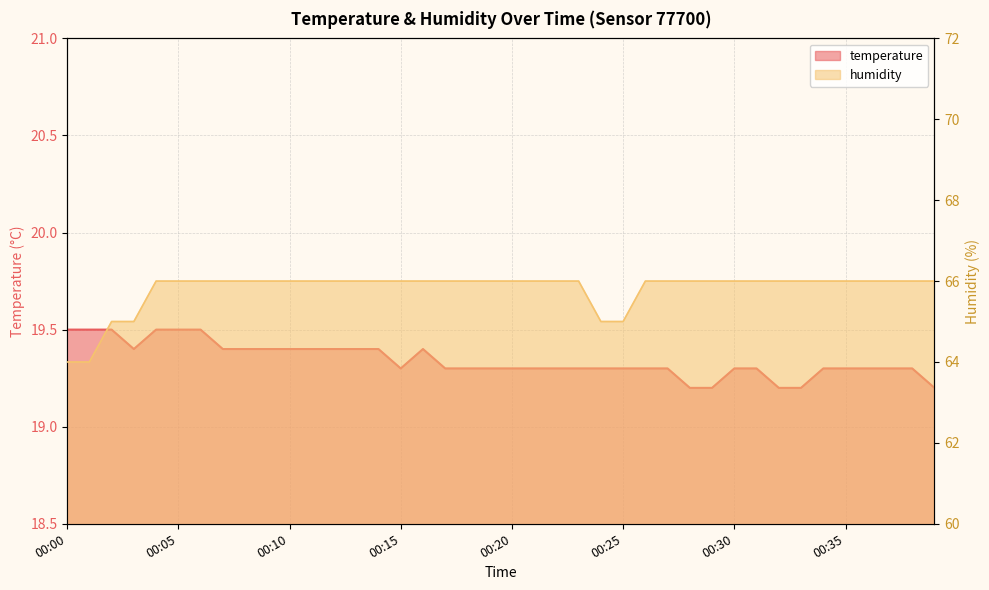

What is the difference between the second highest and minimum values in the humidity series?

2.0